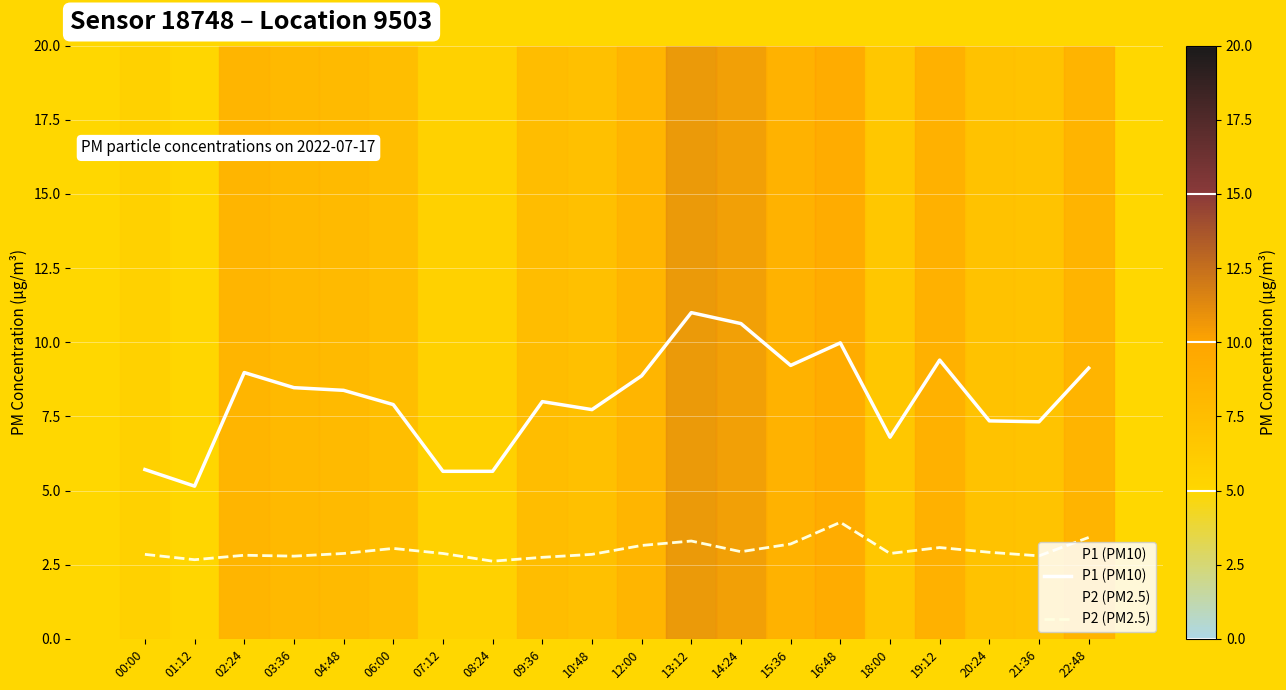

Count the number of data series in this chart.

2